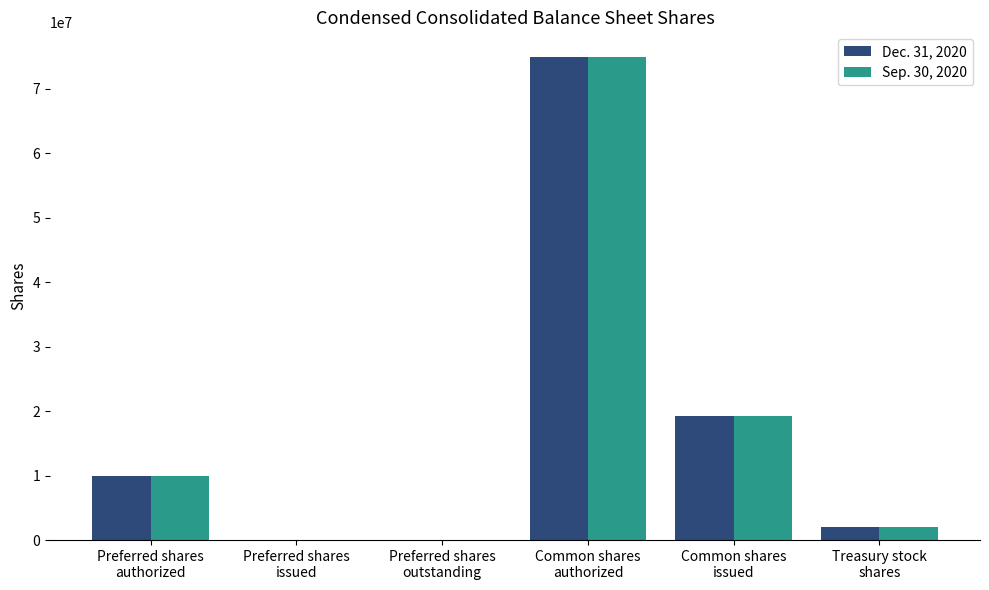

Does the chart contain stacked bars?

No